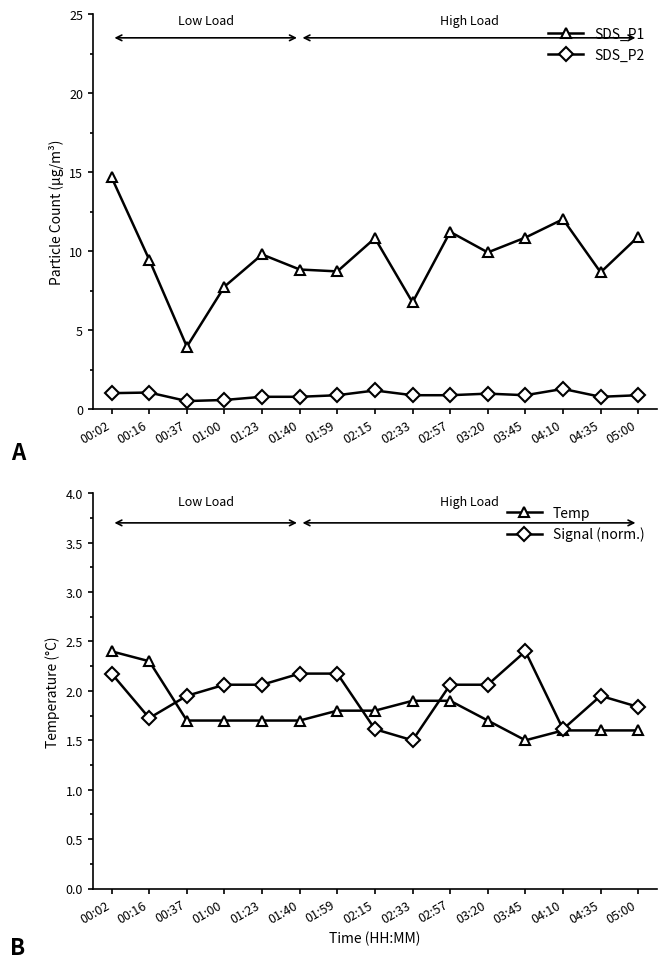

At how many categories does at least one series exceed 4?

14